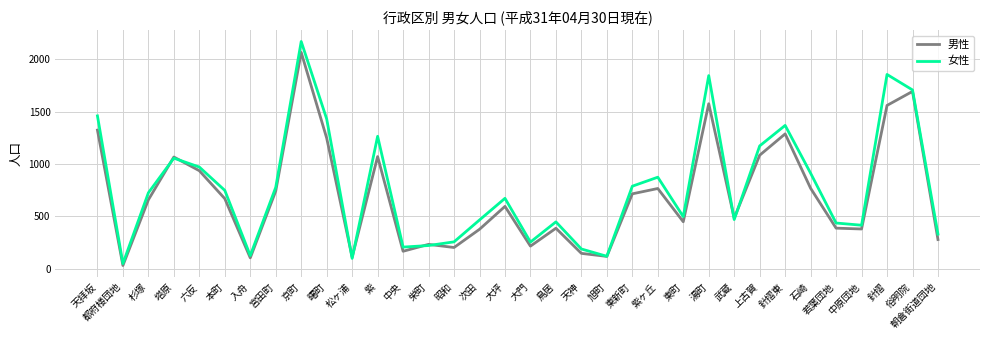

What is the minimum value for 男性?

30